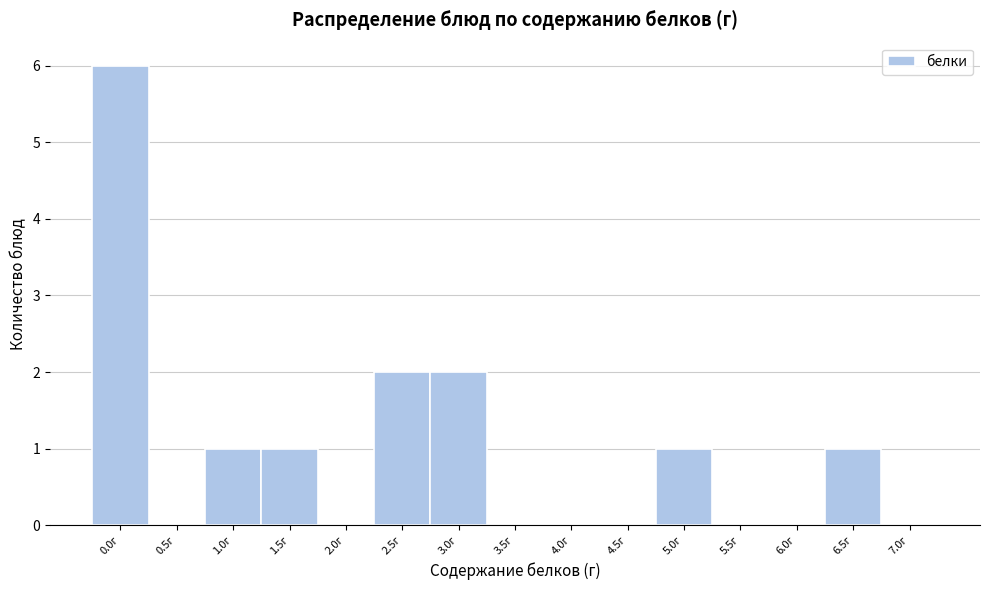

Reading left to right, extract all data points from this chart.

0.0г=6	0.5г=0	1.0г=1	1.5г=1	2.0г=0	2.5г=2	3.0г=2	3.5г=0	4.0г=0	4.5г=0	5.0г=1	5.5г=0	6.0г=0	6.5г=1	7.0г=0